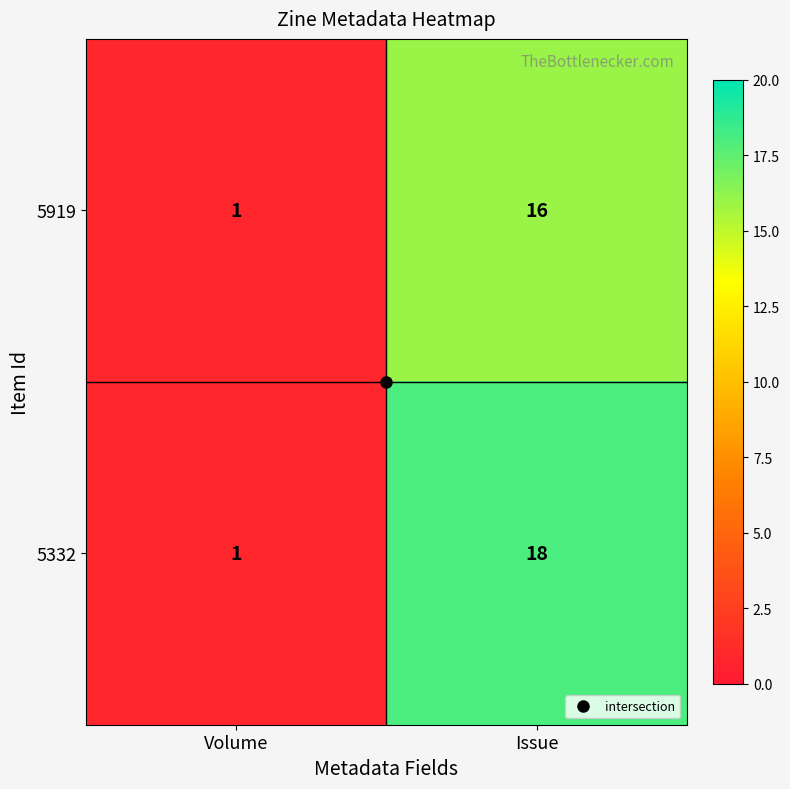

At which category is the sum across all series the highest?

Issue